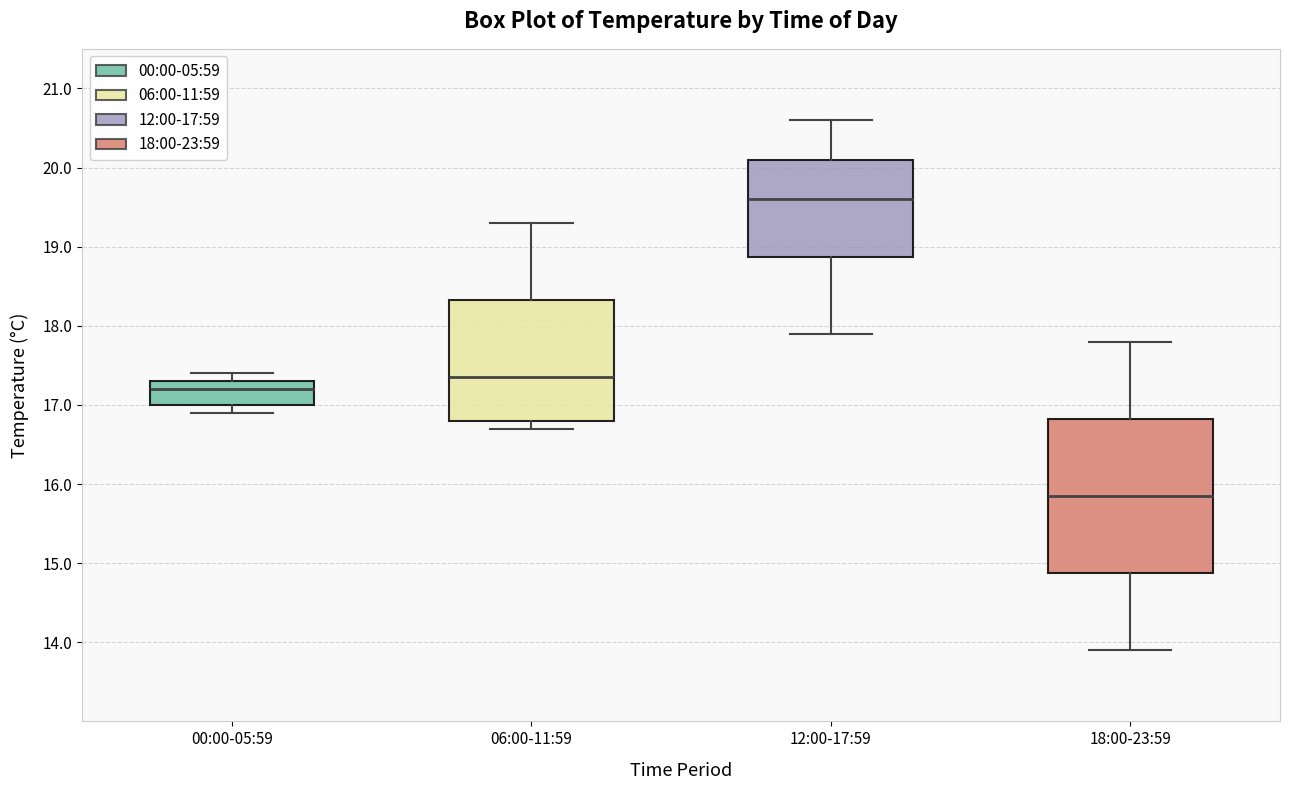

Which box has the lowest median line?

18:00-23:59